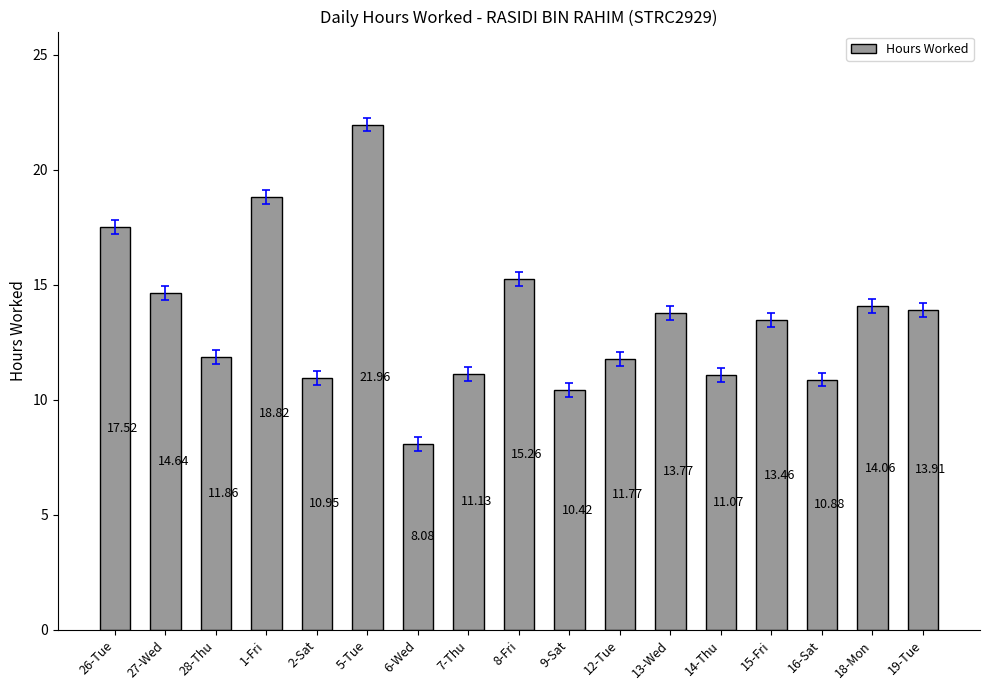

What is the change in value from 5-Tue to 12-Tue?

-10.2